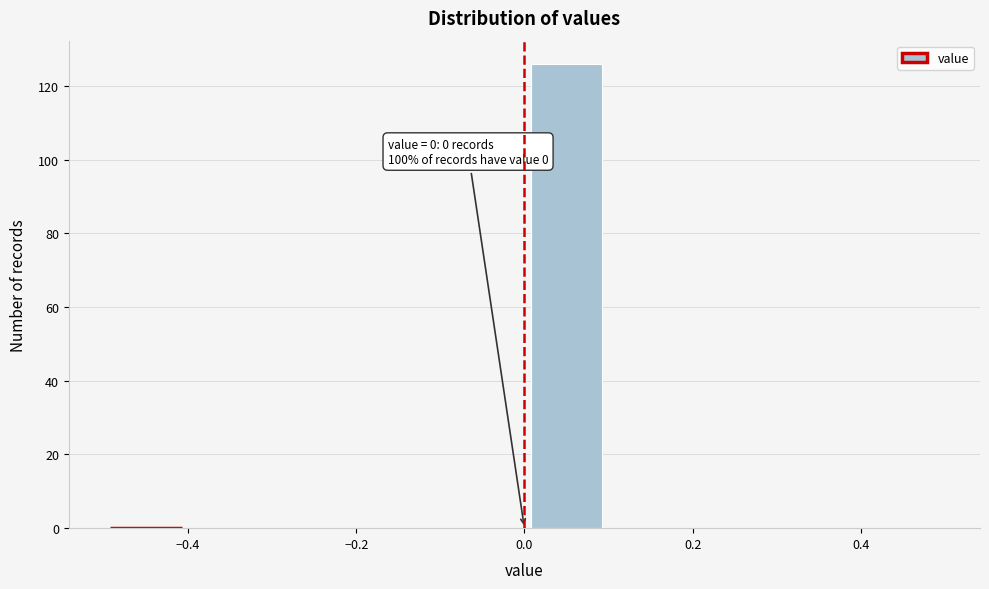

Which range on the x-axis has the tallest bar?

0.0 to 0.1